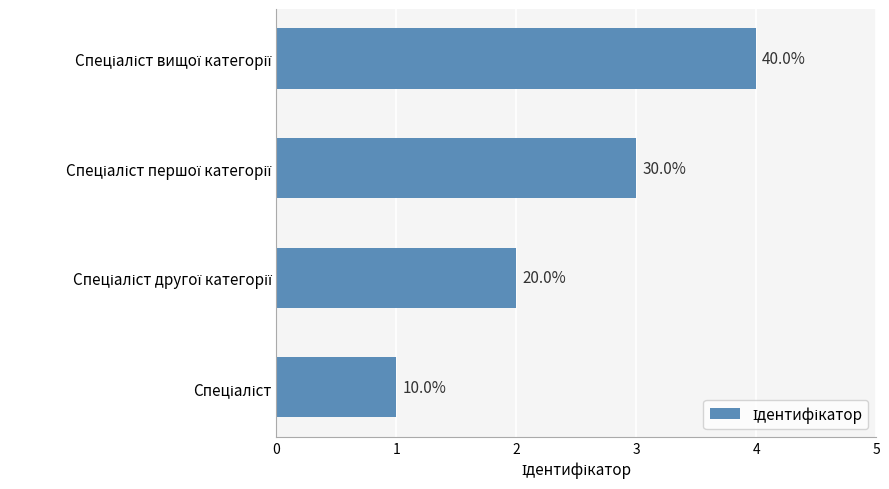

Does the chart contain any negative values?

No